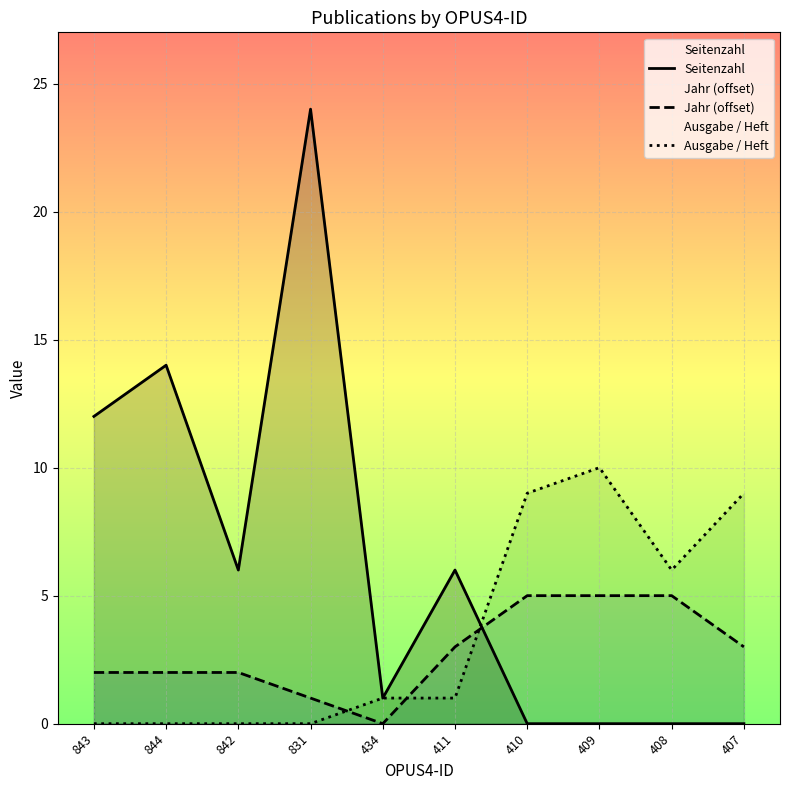

How many lines are shown in the chart?

3